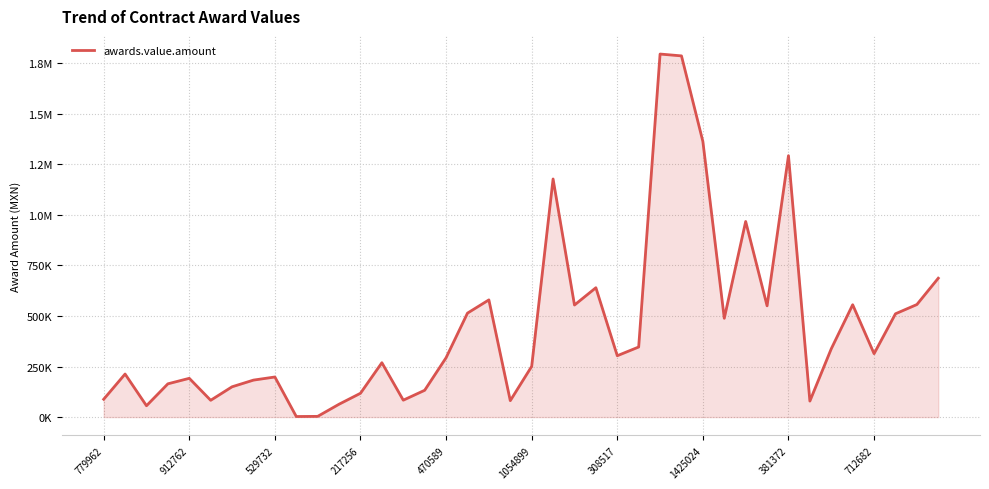

Does the chart have visible grid lines?

Yes